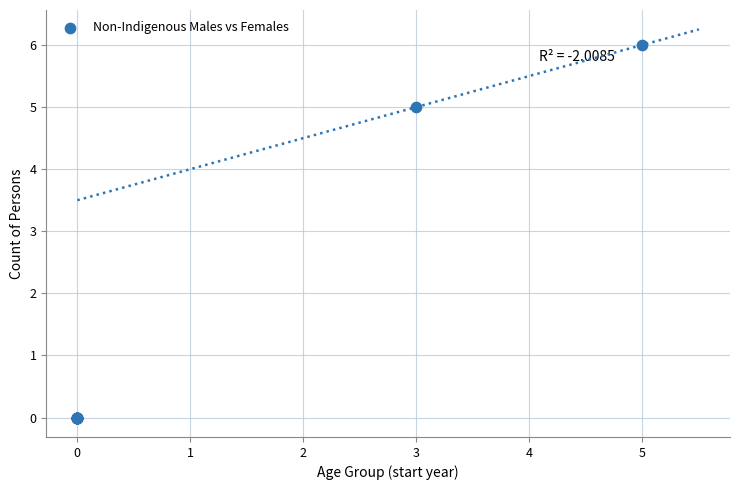

What Y value in the scatter plot is closest to 3?

5